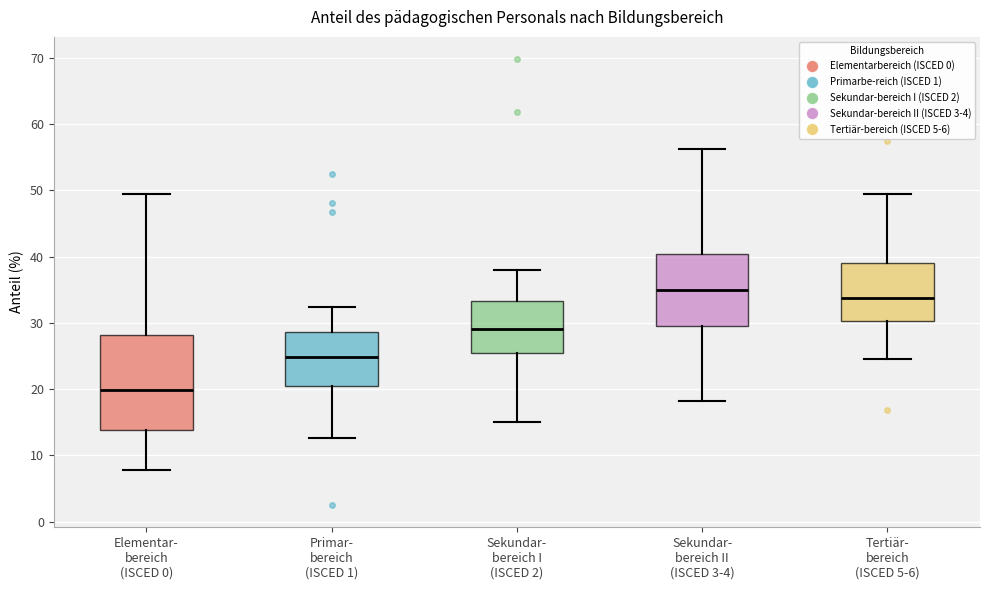

Reading left to right, read every box against the y-axis: the position of its median line, the range the box covers, and the ends of its whiskers. The values are not printed on the chart, so give them approximately, as read against the axis.

Elementar- bereich (ISCED 0): median 20, box 14 to 28, whiskers 8 to 49
Primar- bereich (ISCED 1): median 25, box 20 to 29, whiskers 13 to 32
Sekundar- bereich I (ISCED 2): median 29, box 25 to 33, whiskers 15 to 38
Sekundar- bereich II (ISCED 3-4): median 35, box 30 to 40, whiskers 18 to 56
Tertiär- bereich (ISCED 5-6): median 34, box 30 to 39, whiskers 25 to 49